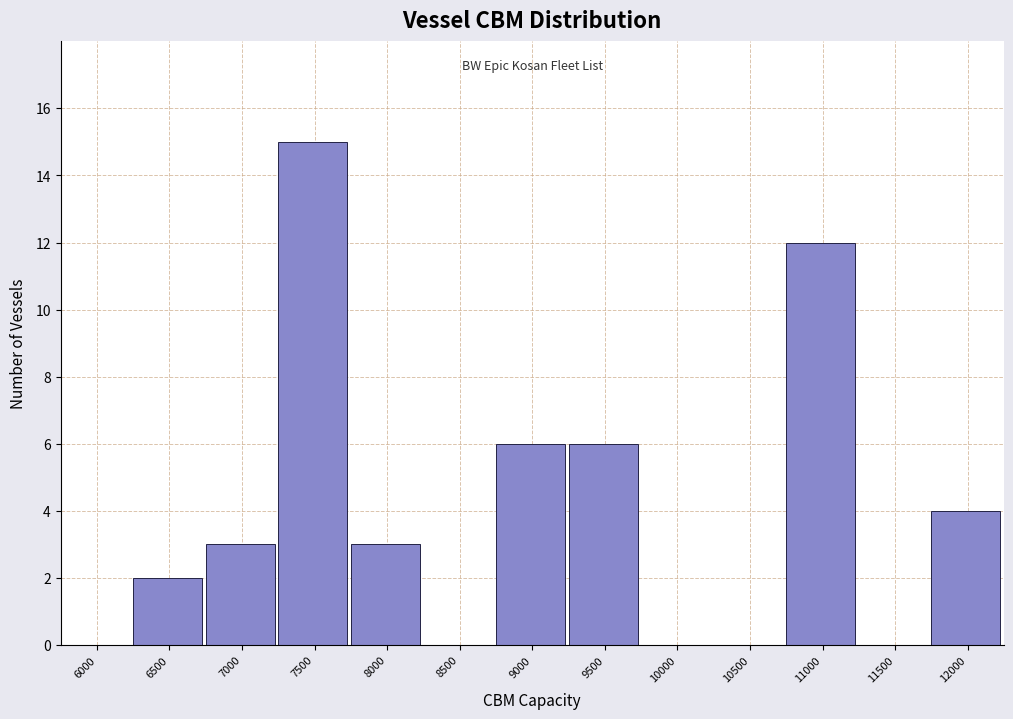

Reading right to left, what are all the values shown in this chart?

12000=4	11500=0	11000=12	10500=0	10000=0	9500=6	9000=6	8500=0	8000=3	7500=15	7000=3	6500=2	6000=0